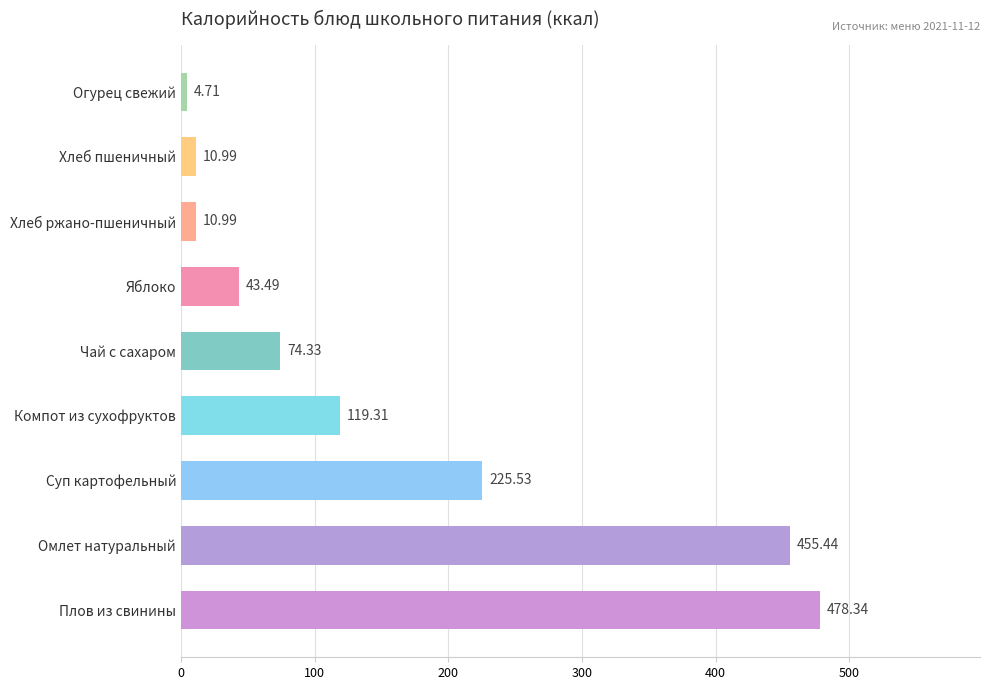

What is the ratio of the value at Хлеб пшеничный to the value at Огурец свежий?

2.3